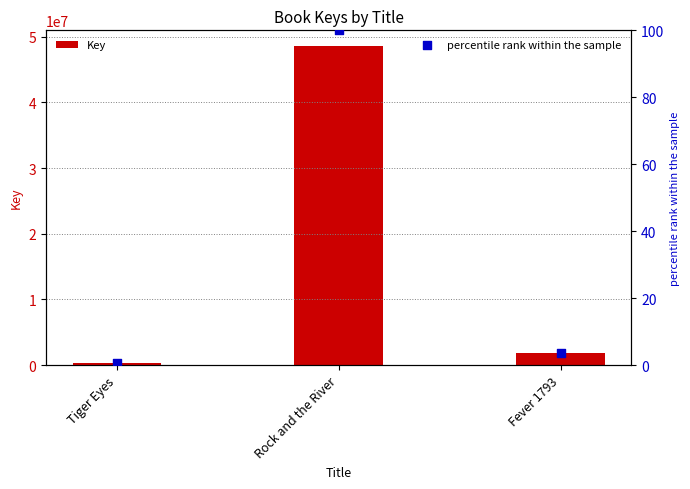

Which series contains the lowest Y value?

percentile rank within the sample